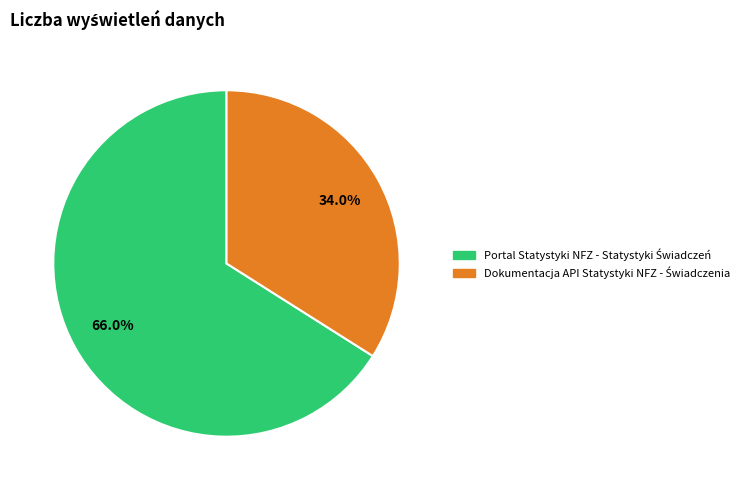

Is there a majority slice in this chart?

Yes